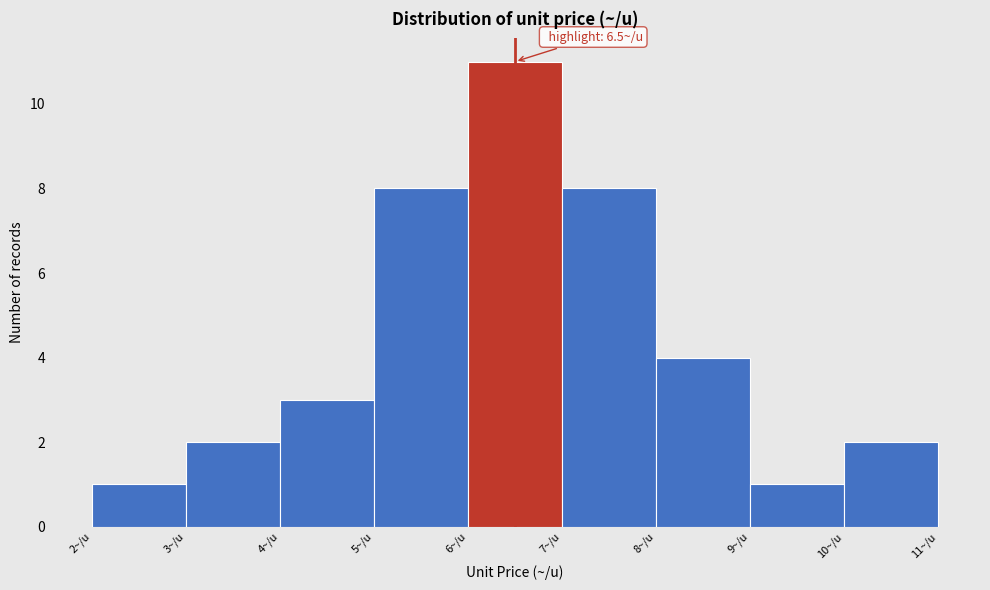

Which range on the x-axis has the tallest bar?

6 to 7